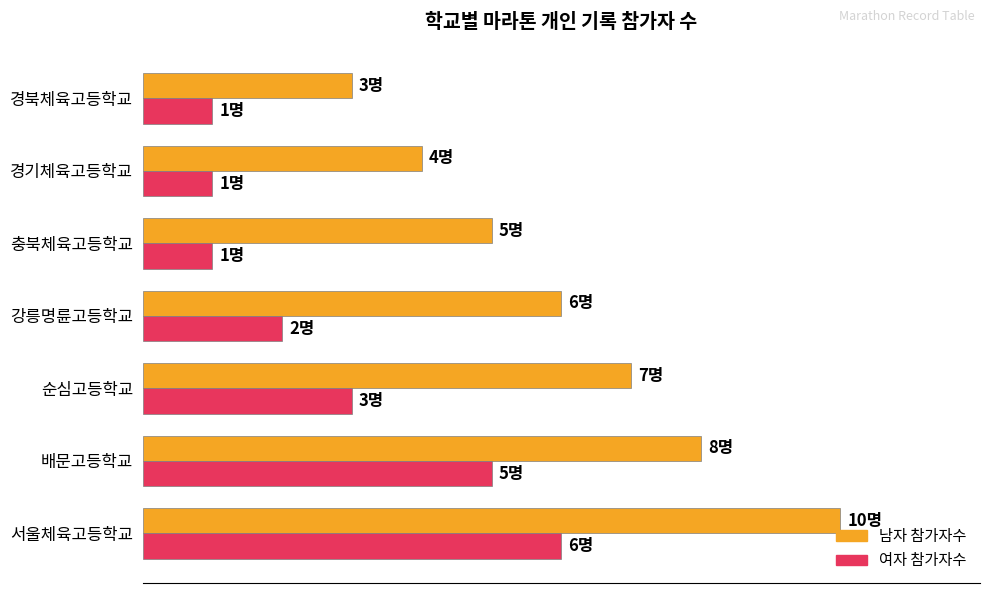

What are all the series names shown in the legend?

남자 참가자수, 여자 참가자수